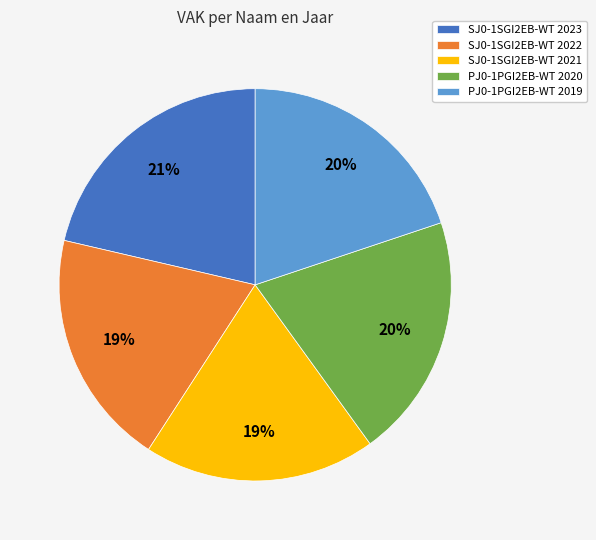

The SJ0-1SGI2EB-WT 2023 slice represents 9% of the pie. True or false?

False